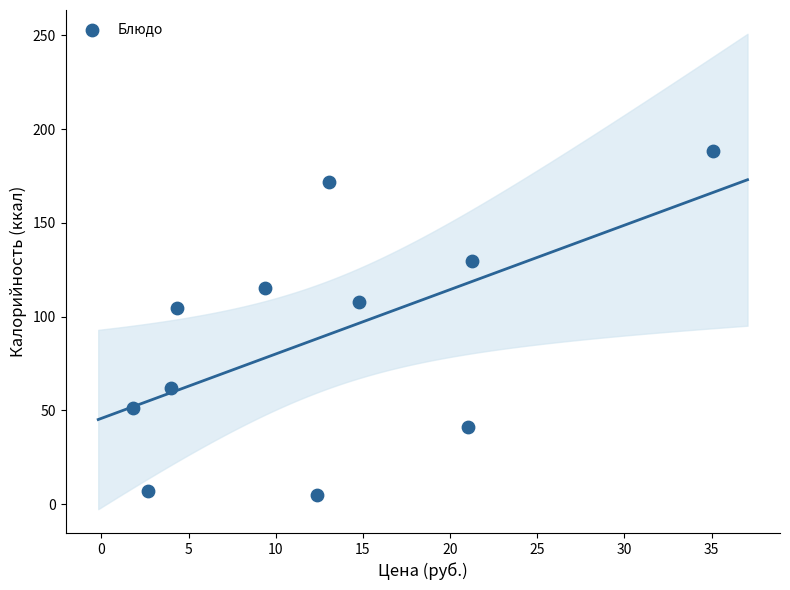

What Y value in the scatter plot is closest to 96?

104.8